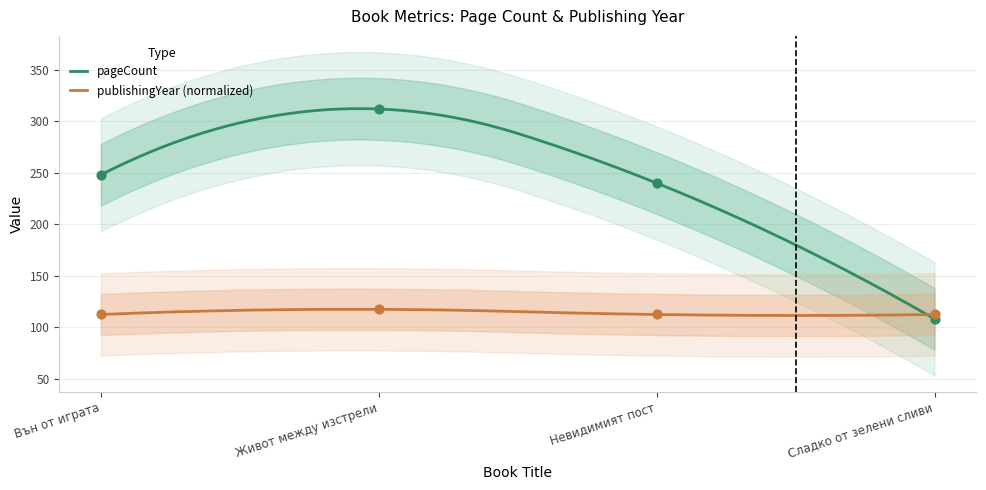

Which series has the largest Y range (max minus min)?

pageCount